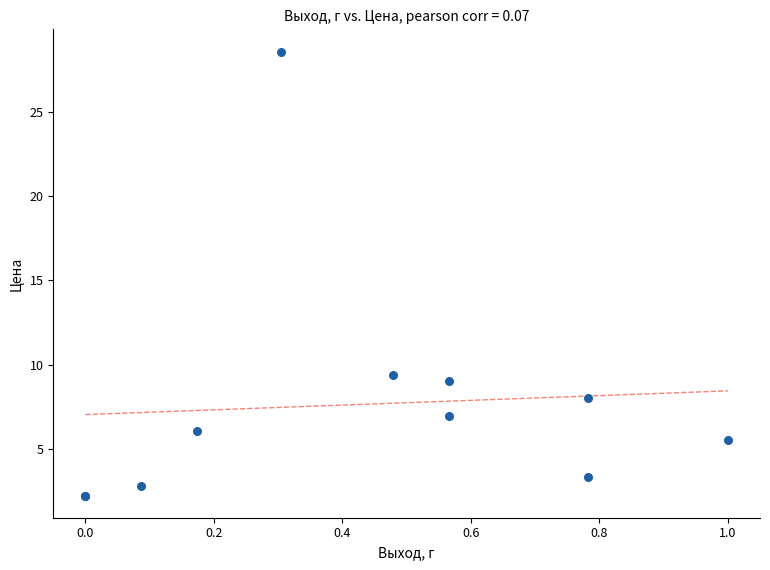

What Y value in the scatter plot is closest to 15?

9.4